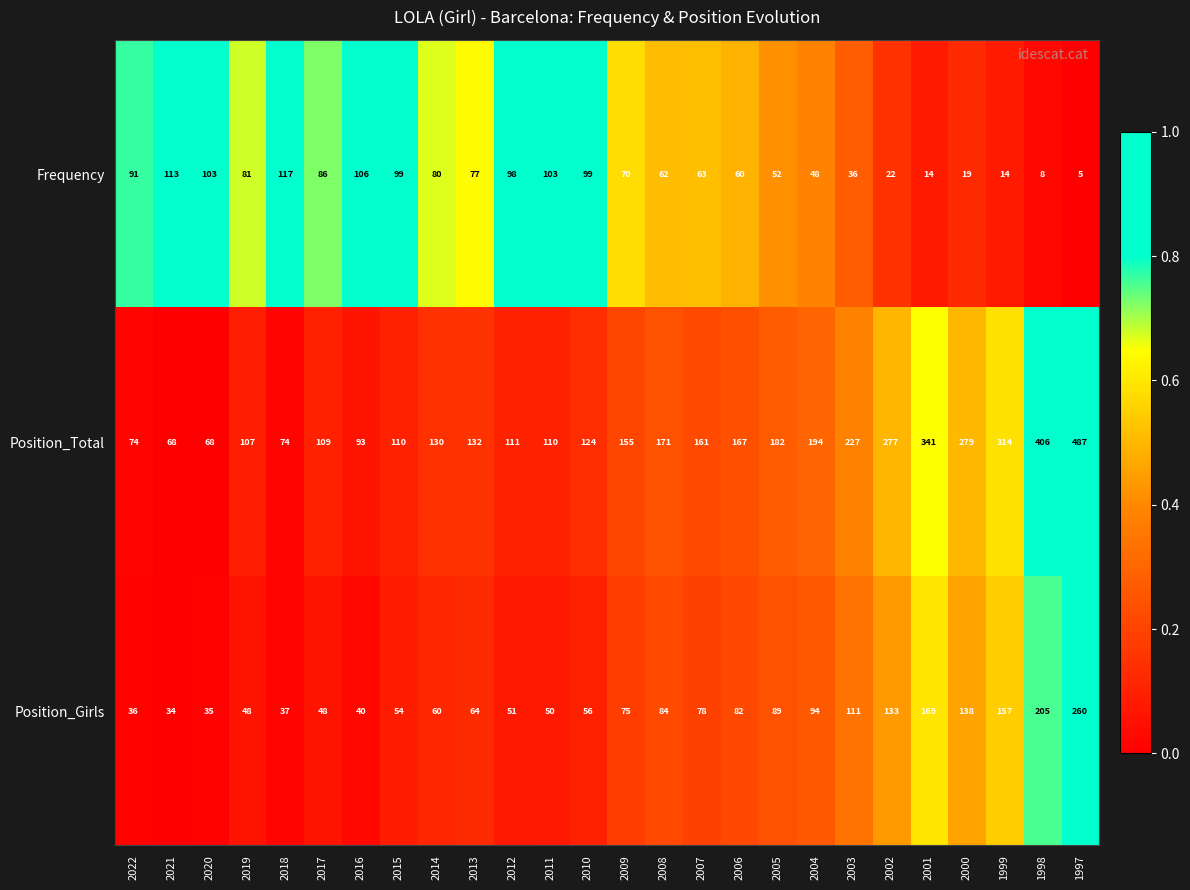

Rank the series at 2020 from highest to lowest value.

Frequency, Position_Total, Position_Girls